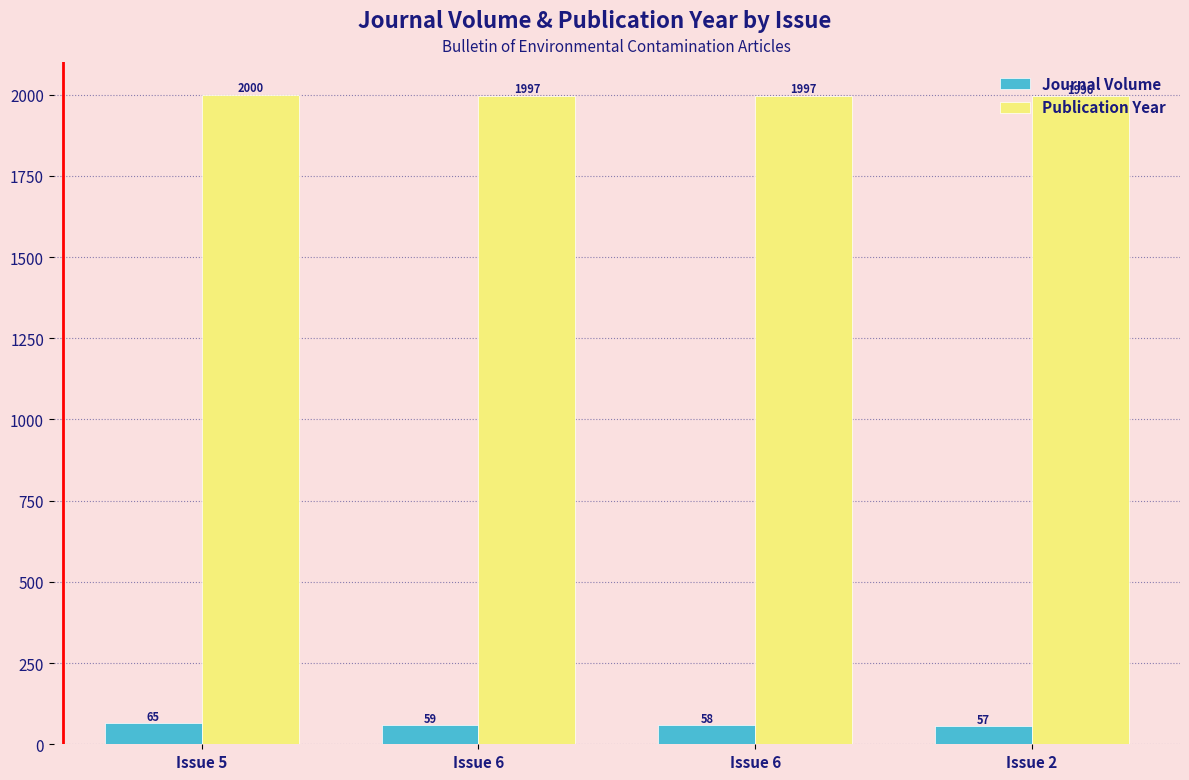

The value of Journal Volume at Issue 2 is 20. True or false?

False